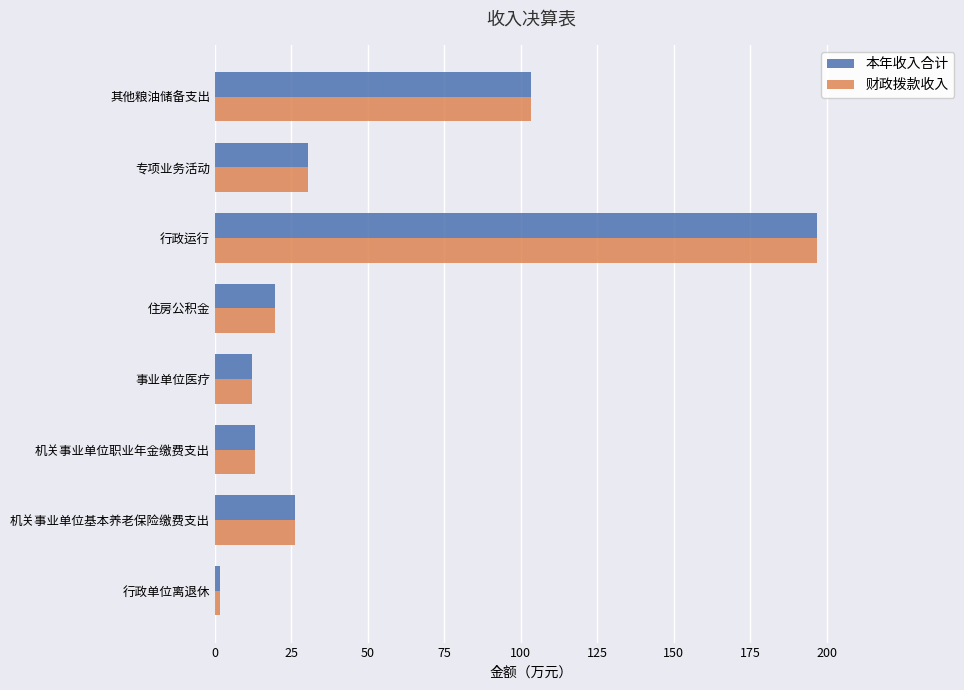

At which category is the sum across all series the highest?

行政运行